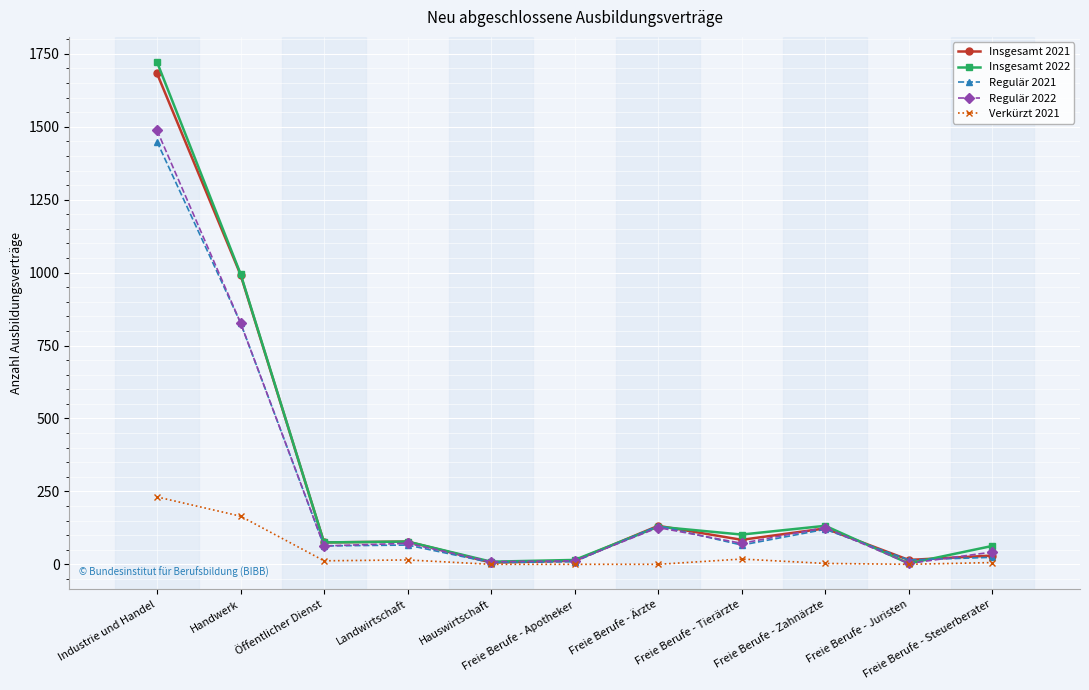

Which category has the highest value across all series?

Industrie und Handel